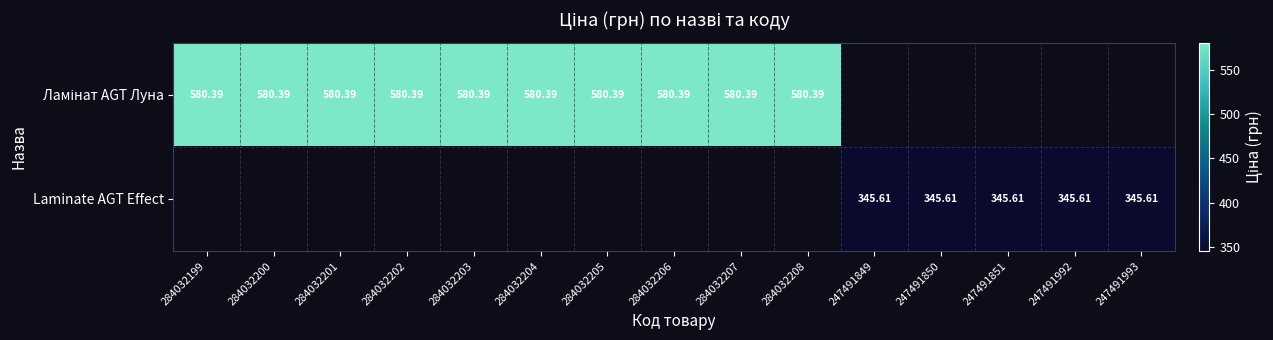

List the labels in order of Laminate AGT Effect value, largest first.

284032199, 284032200, 284032201, 284032202, 284032203, 284032204, 284032205, 284032206, 284032207, 284032208, 247491849, 247491850, 247491851, 247491992, 247491993